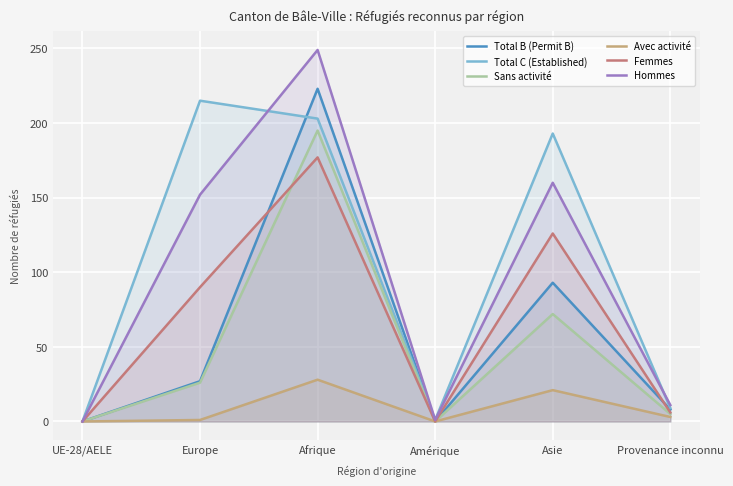

At how many categories does at least one series exceed 186?

3